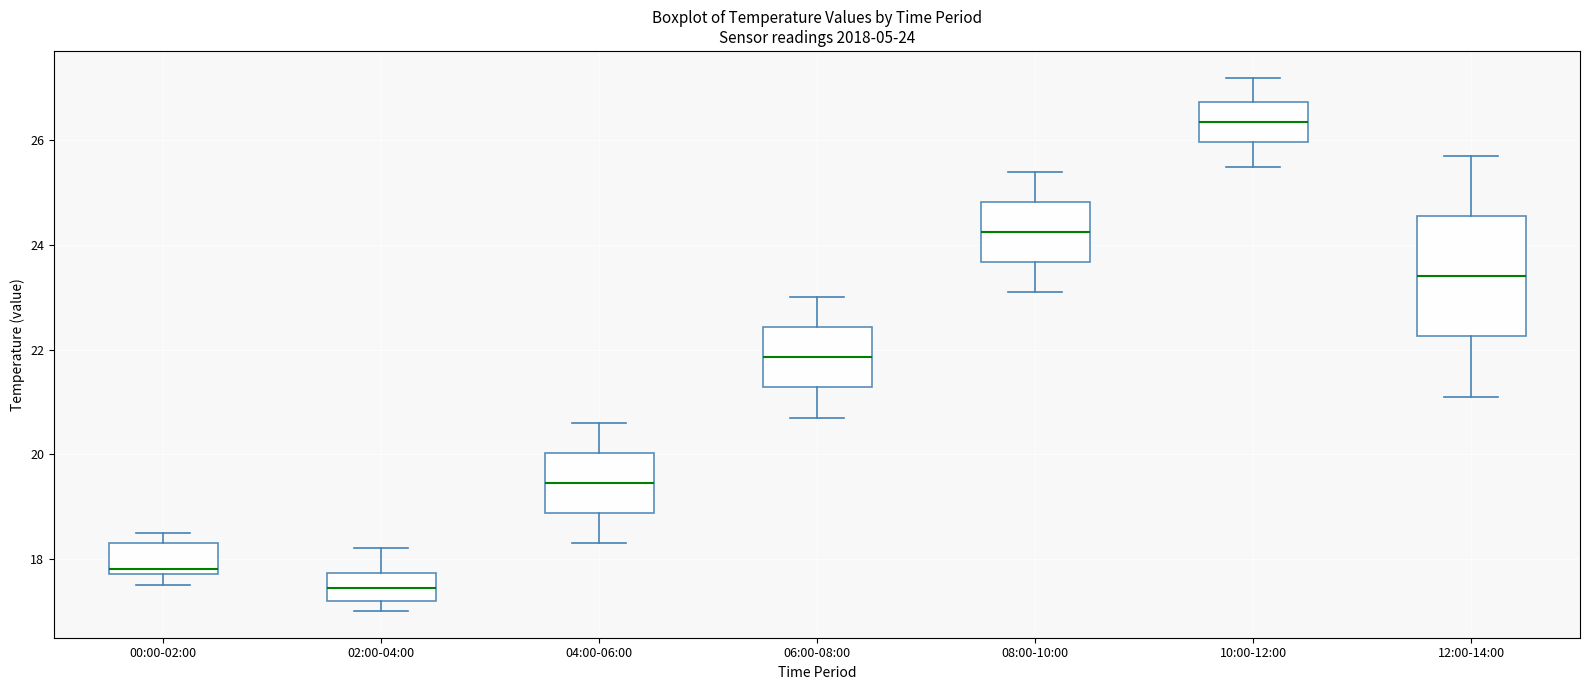

Which box's median line is the highest?

10:00-12:00